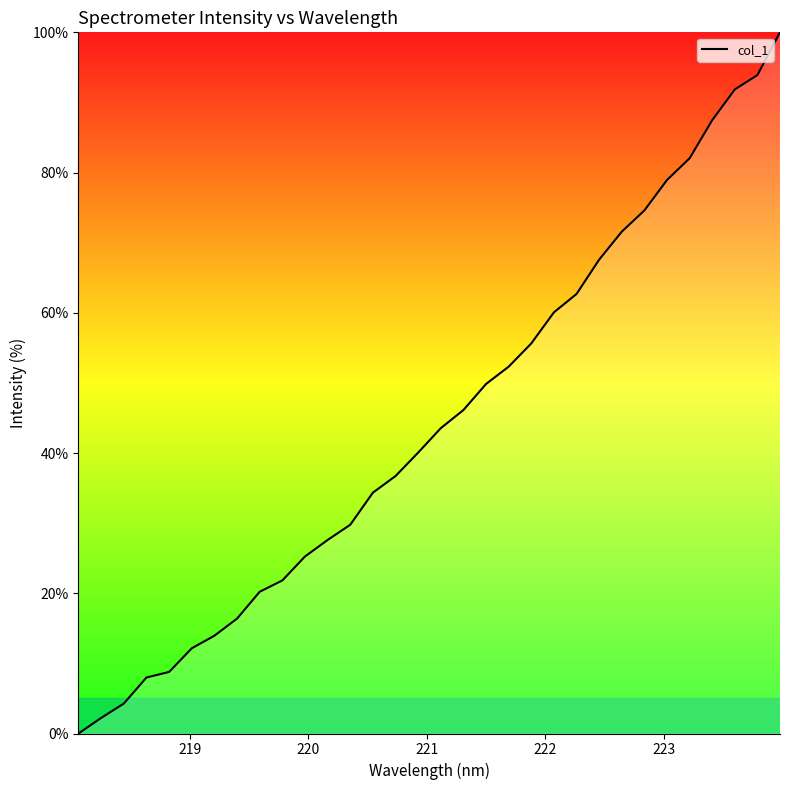

Reading left to right, what are all the values shown in this chart?

0.0	2.2	4.3	8.0	8.8	12.2	13.9	16.4	20.2	21.8	25.2	27.6	29.8	34.4	36.7	40.1	43.5	46.1	49.8	52.3	55.6	60.1	62.7	67.6	71.6	74.6	78.9	82.0	87.5	91.9	93.9	100.0